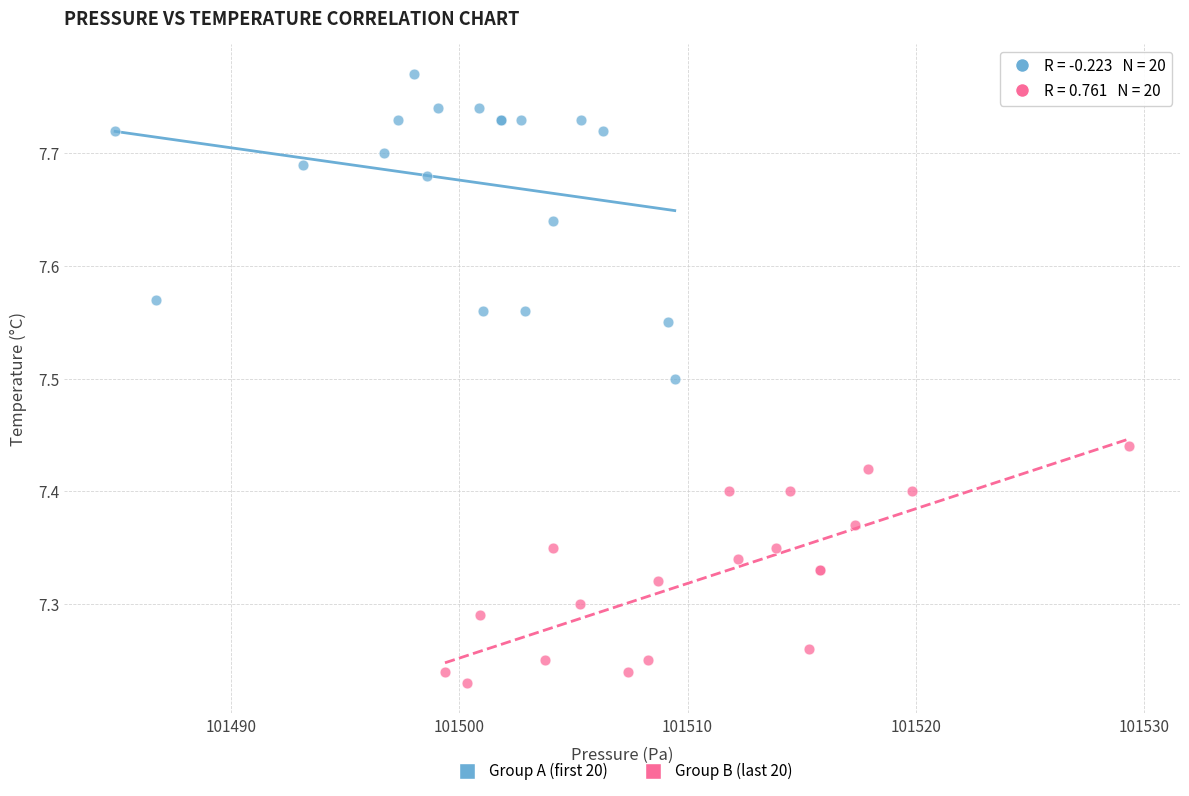

Which series has the widest spread of Y values?

Group A (first 20)